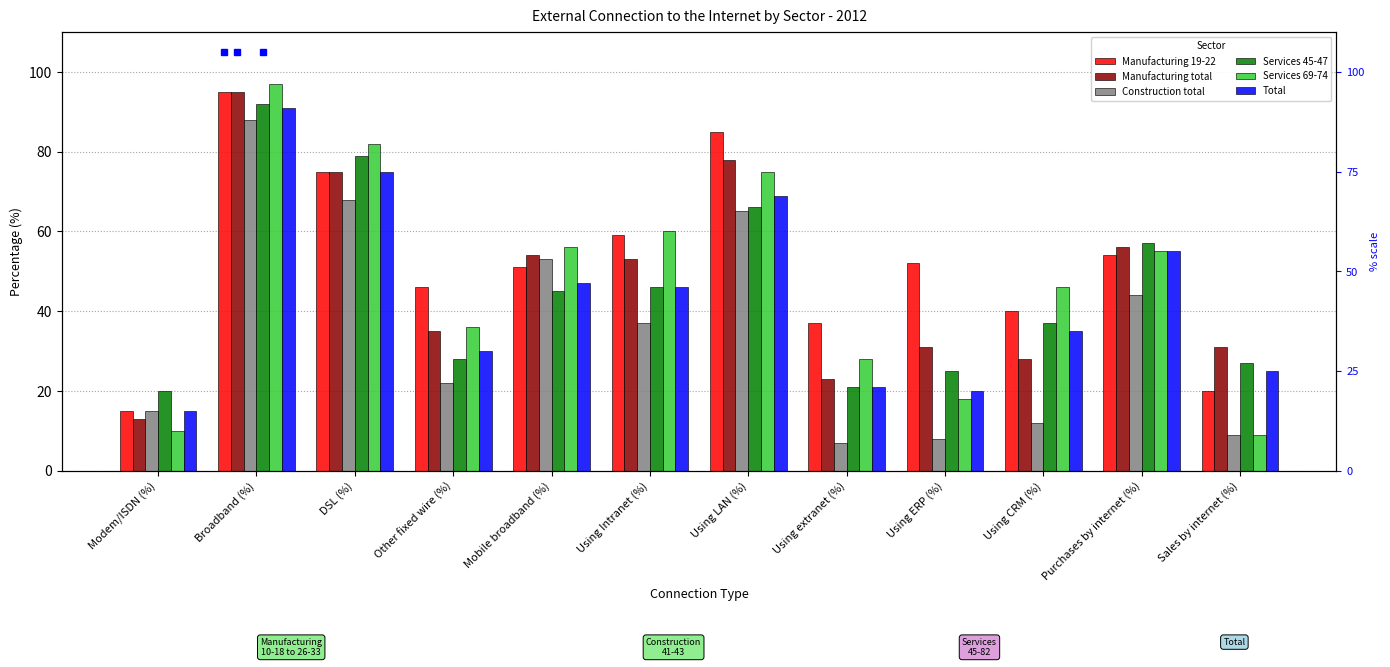

How many groups of bars are there?

12